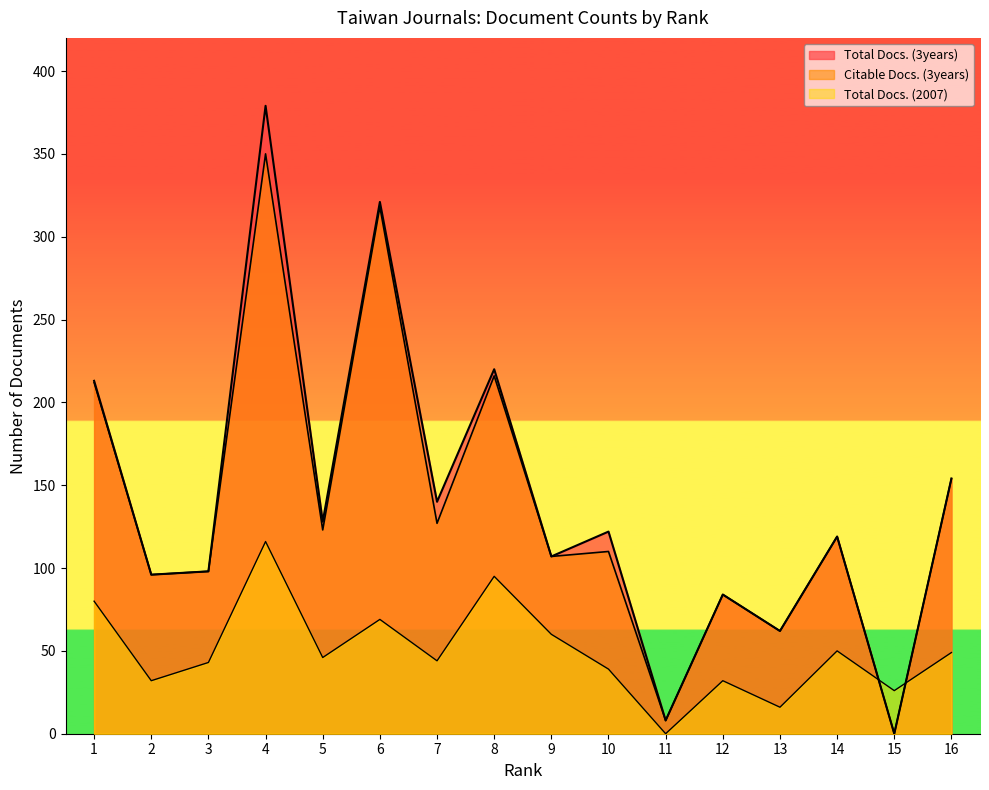

Reading left to right, extract all data points from this chart.

Total Docs. (3years): 1=213	2=96	3=98	4=379	5=128	6=321	7=140	8=220	9=107	10=122	11=8	12=84	13=62	14=119	15=0	16=154
Citable Docs. (3years): 1=212	2=96	3=98	4=350	5=123	6=318	7=127	8=216	9=107	10=110	11=8	12=84	13=62	14=119	15=0	16=154
Total Docs. (2007): 1=80	2=32	3=43	4=116	5=46	6=69	7=44	8=95	9=60	10=39	11=0	12=32	13=16	14=50	15=26	16=49